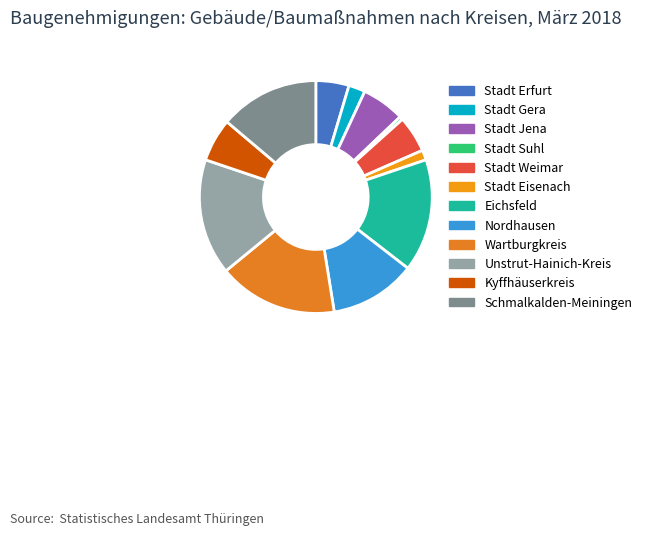

To the nearest percent, what is the combined percentage of Nordhausen and Stadt Jena?

18%